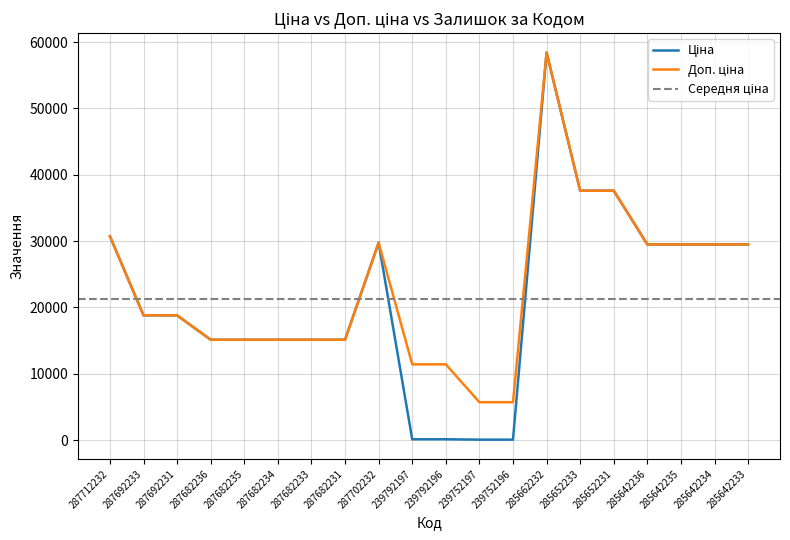

Which has a higher value, 239792196 or 287692233?

287692233